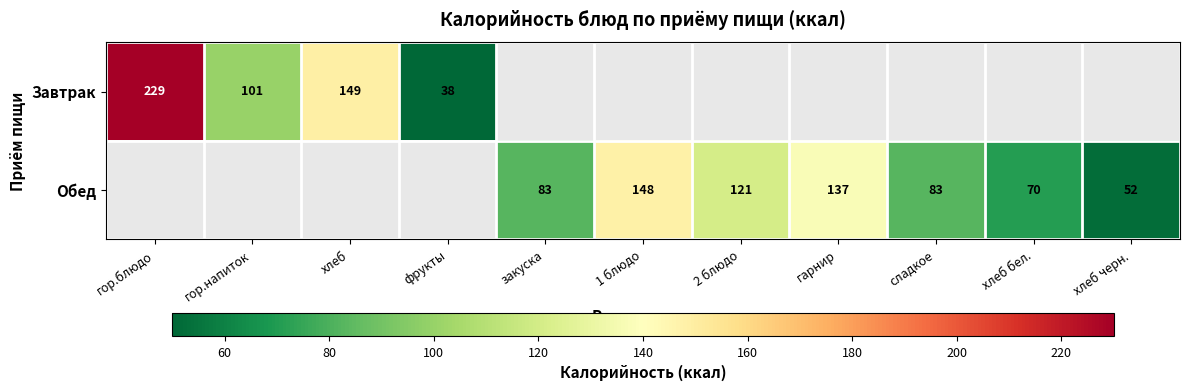

The Завтрак series shows 96.8 at хлеб. True or false?

False